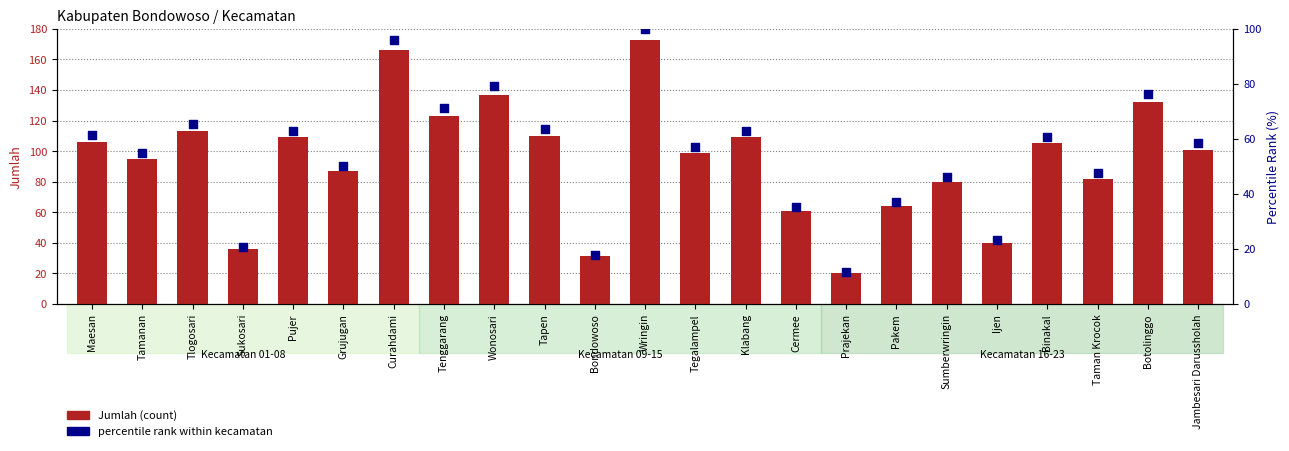

Which series reaches the minimum Y coordinate?

percentile rank within kecamatan